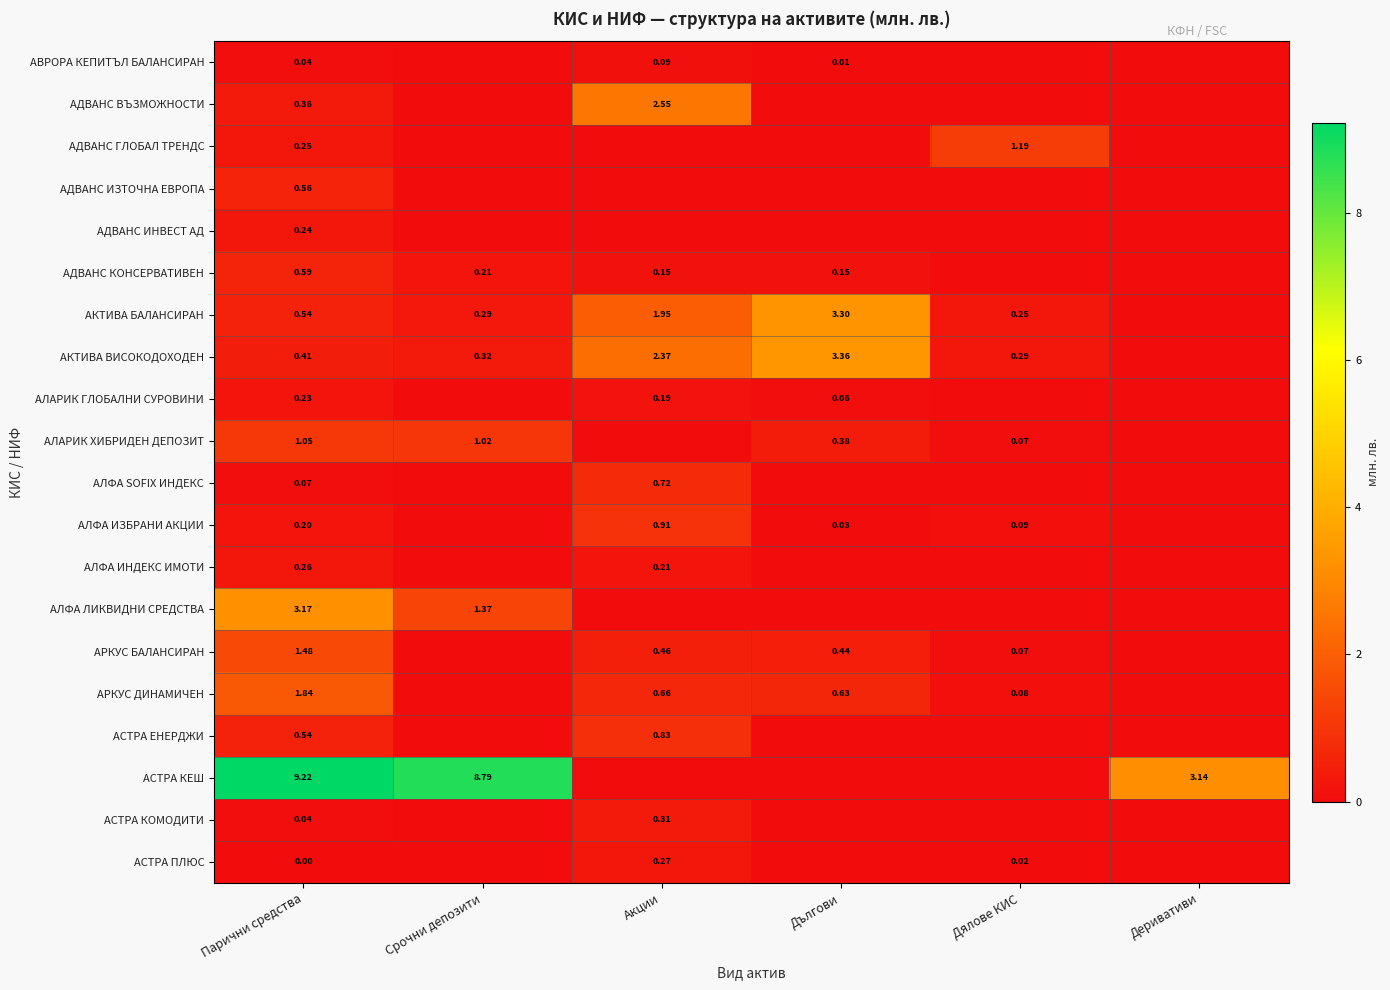

What value does the АРКУС ДИНАМИЧЕН series have at Акции?

0.7